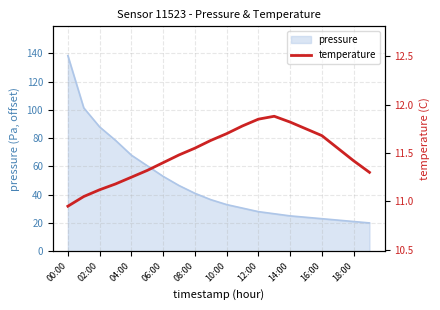

Which label corresponds to the smallest value in the chart?

00:00